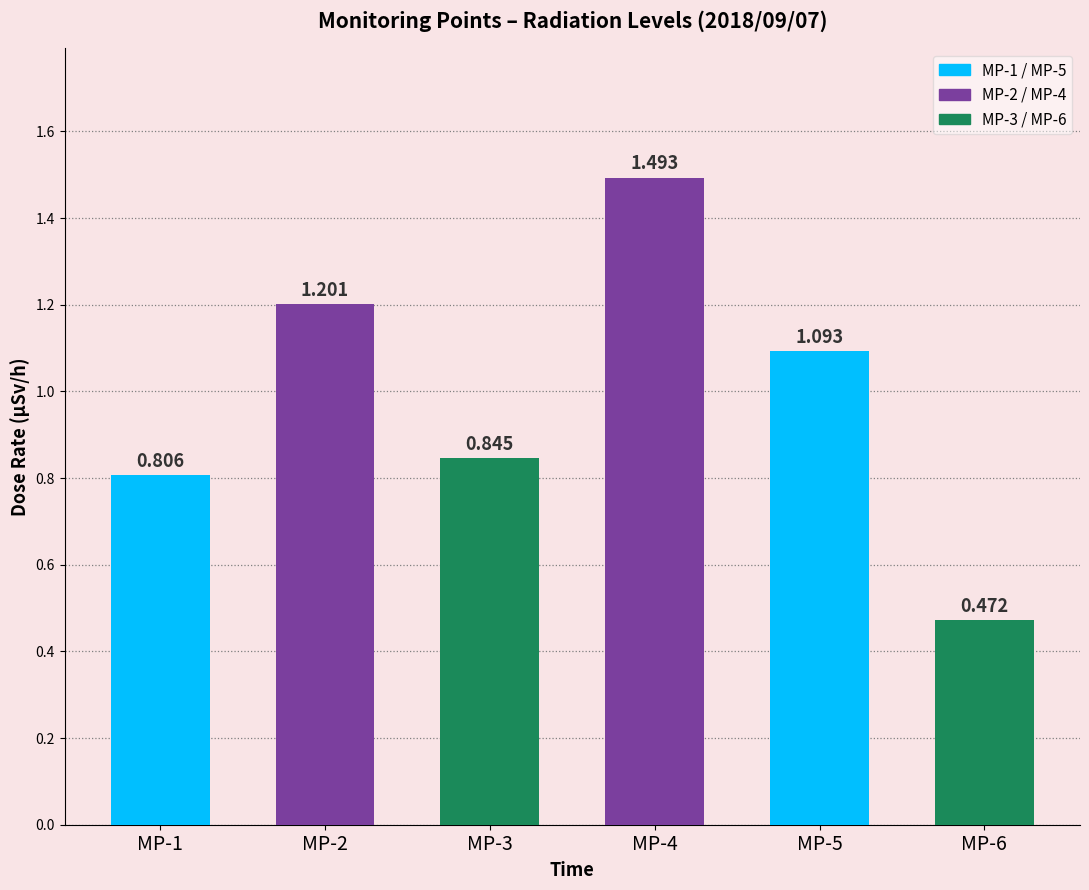

How many bars are there in total?

6